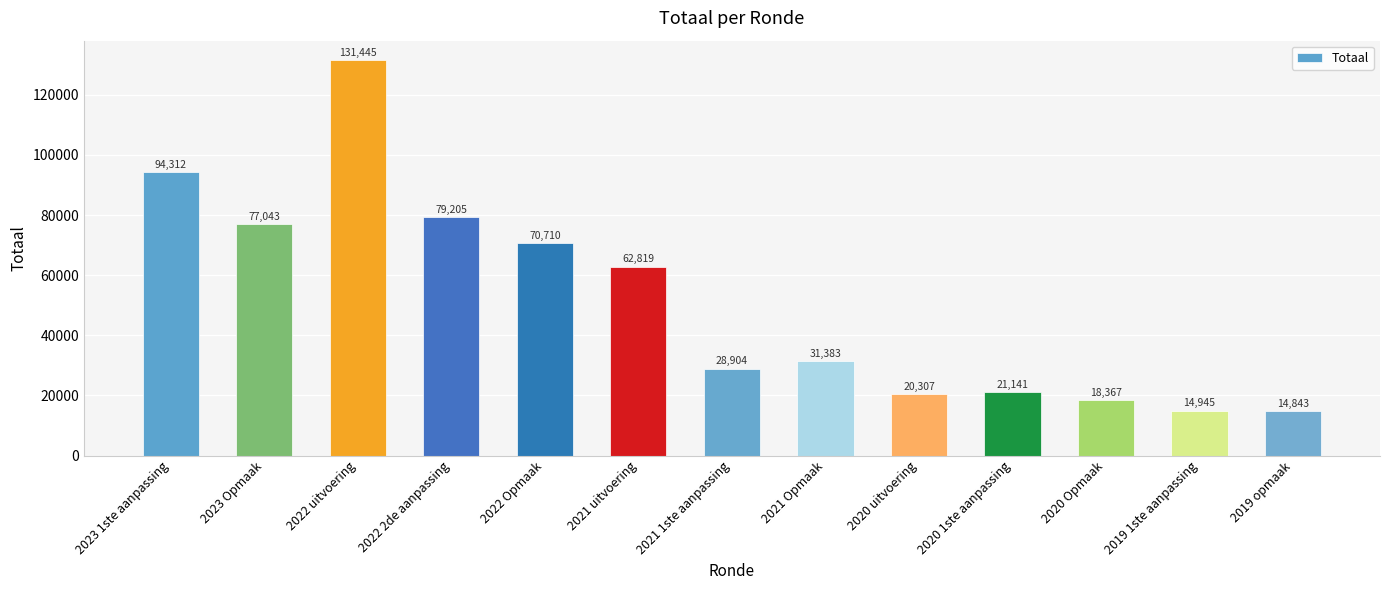

What is the label of the 3rd bar from the left?

2022 uitvoering